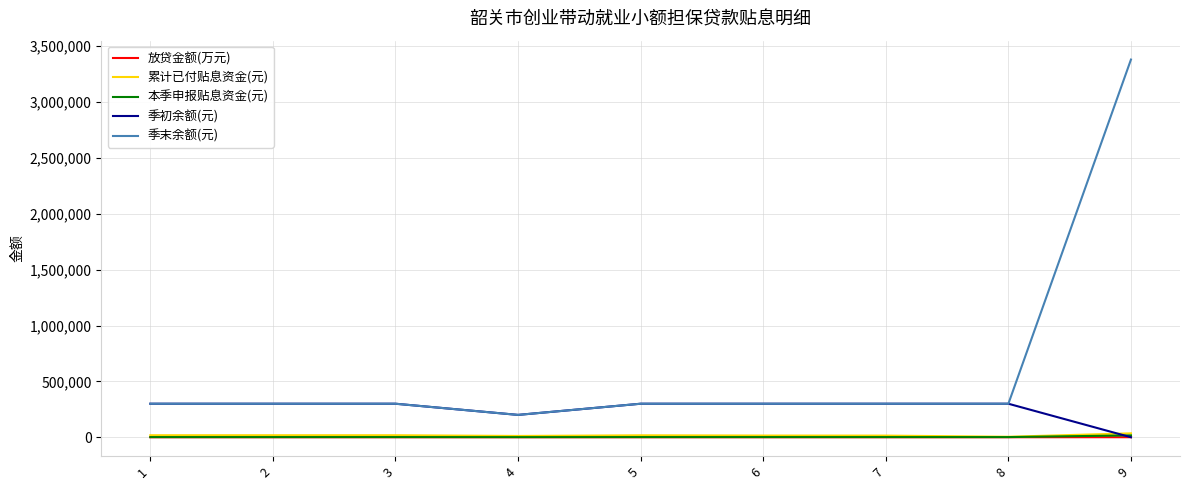

Count the number of categories in the chart.

9